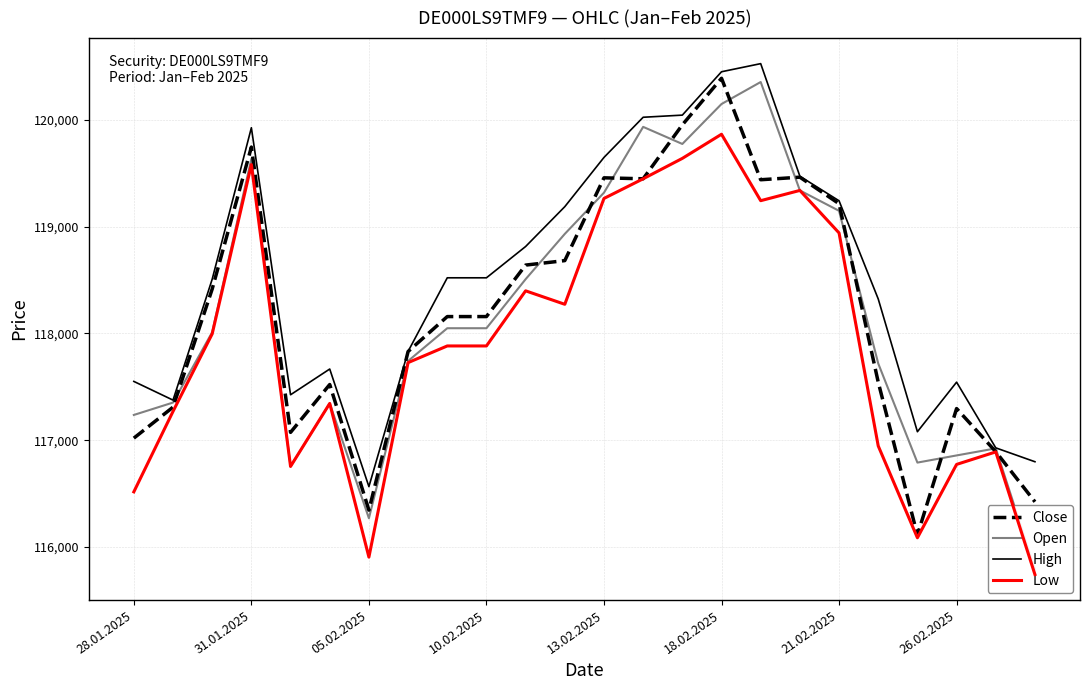

What value does the Low series have at 22?

116891